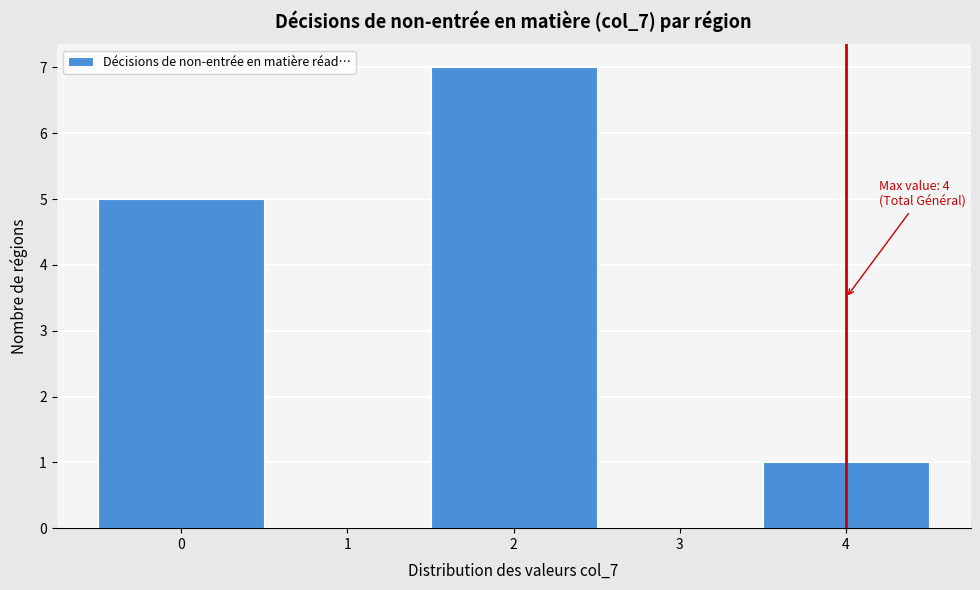

Which range on the x-axis has the tallest bar?

1.5 to 2.5